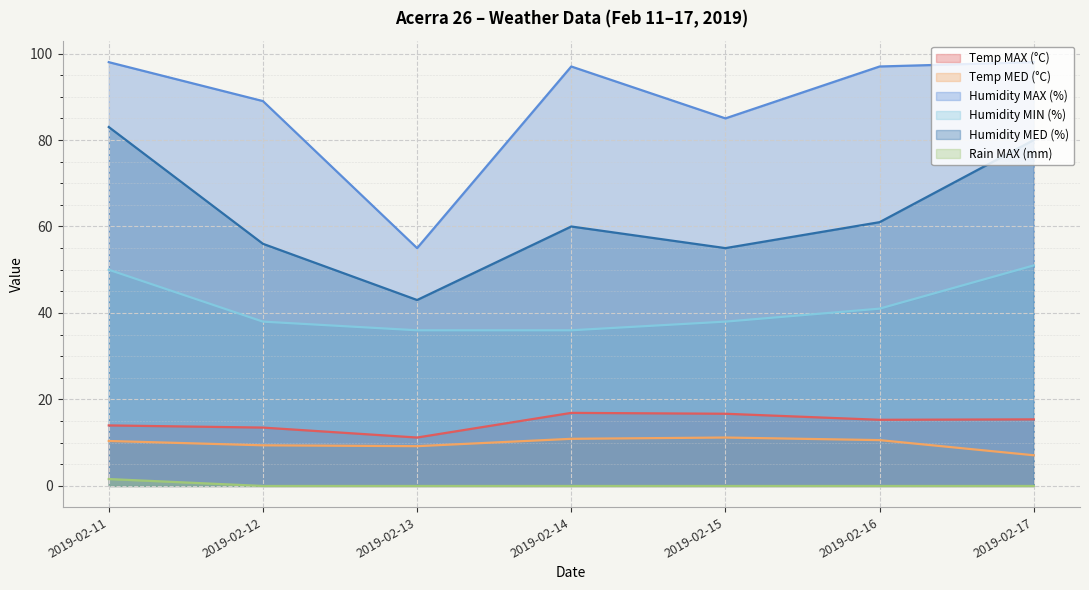

Which has a higher value, 2019-02-13 or 2019-02-11?

2019-02-11